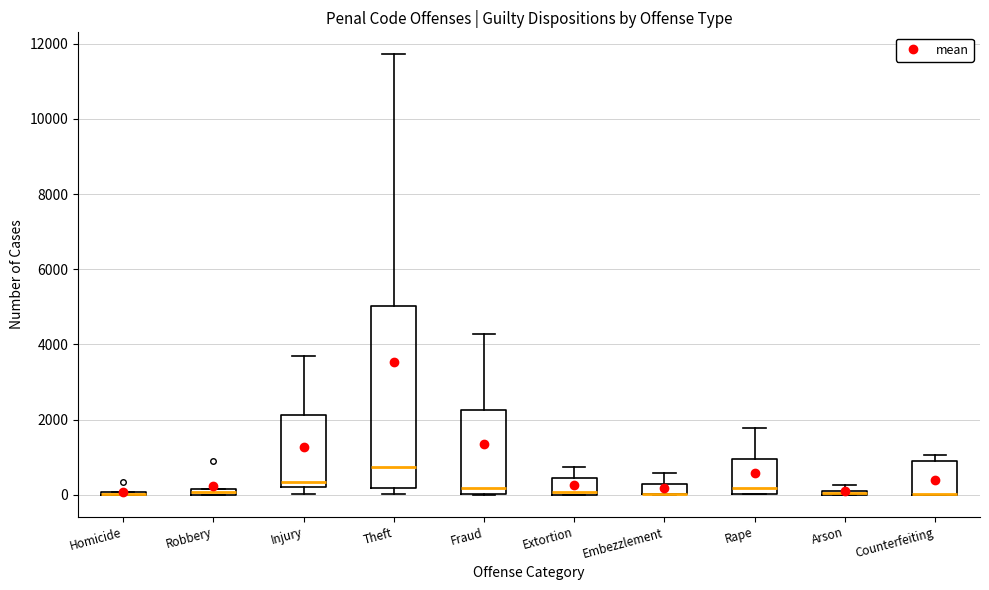

Where is the lower edge of the box for Theft on the y-axis? The values are not printed on the chart, so give them approximately, as read against the axis.

200